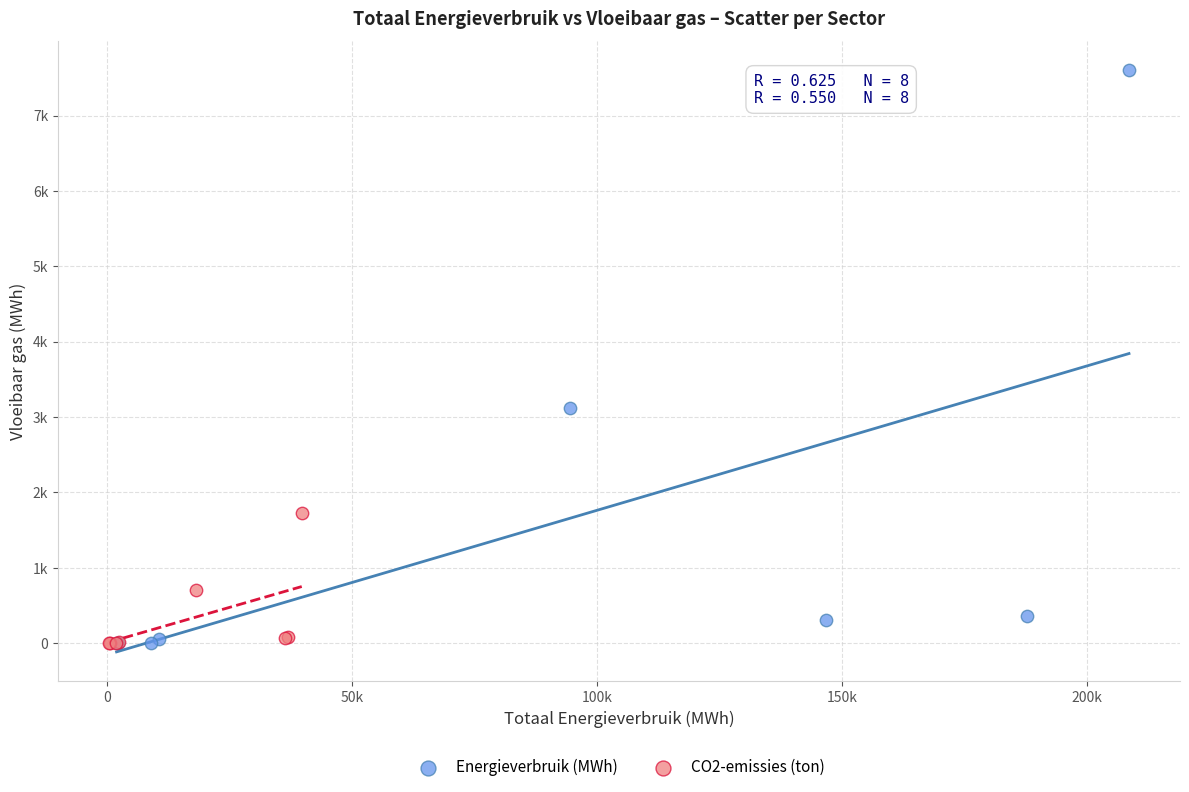

What are all the series names shown in the legend?

Energieverbruik (MWh), CO2-emissies (ton)